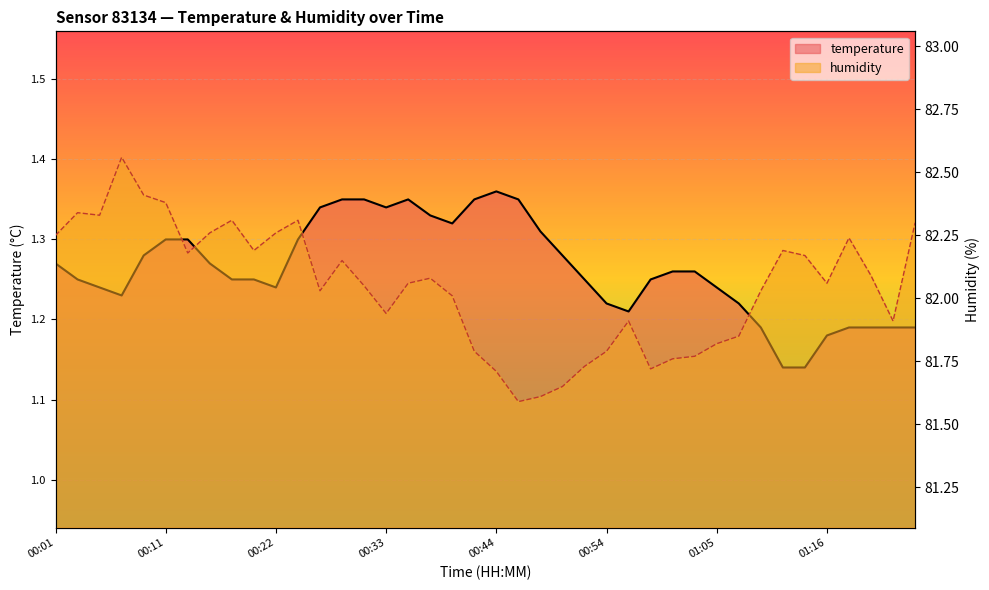

Which category has the lowest value across all series?

01:11